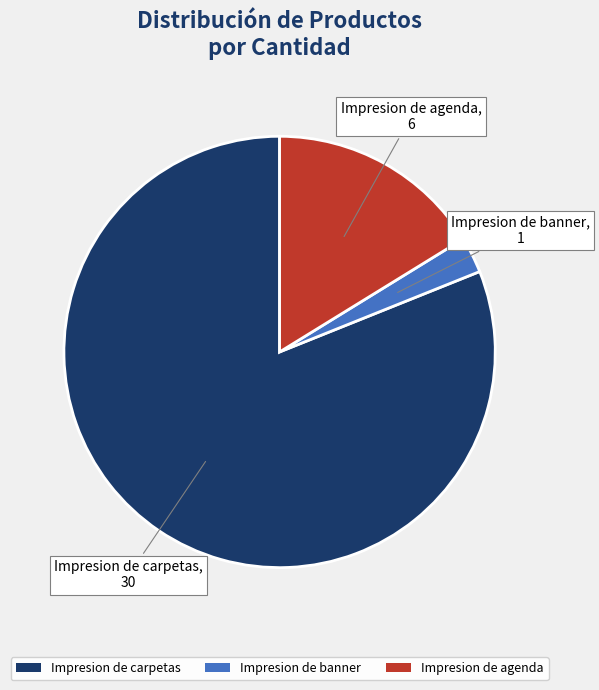

How many segments does this pie chart have?

3